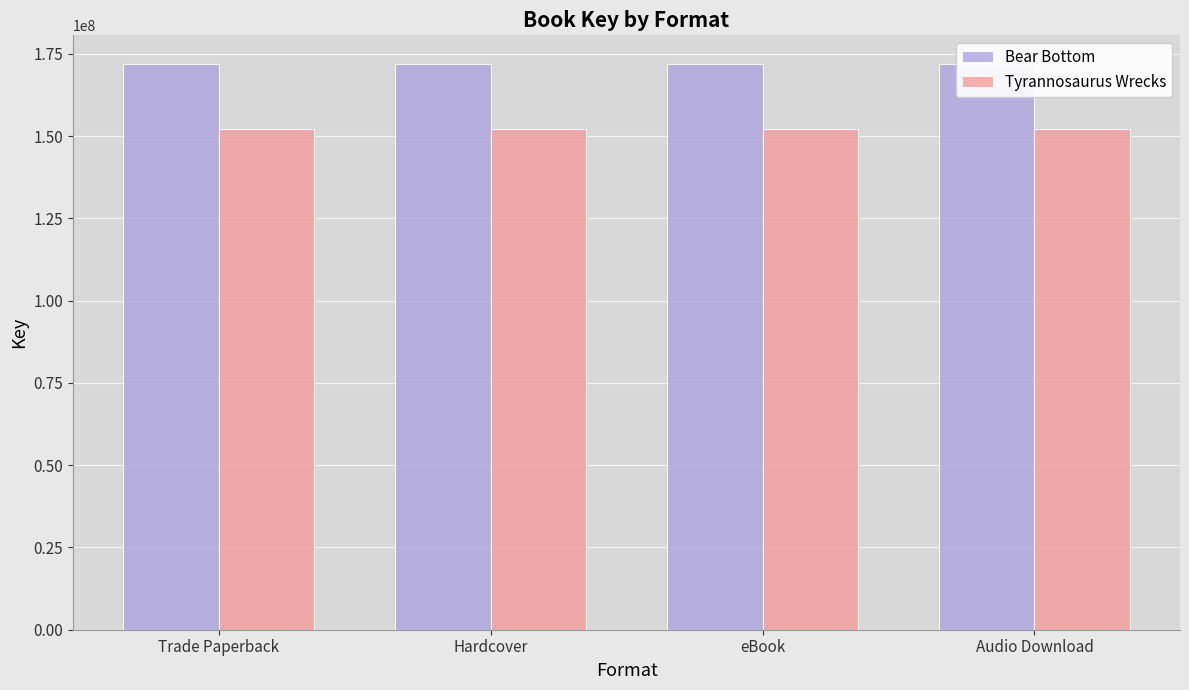

Reading left to right, transcribe all the data shown in this chart.

Bear Bottom: Trade Paperback=172045661	Hardcover=172045661	eBook=172045661	Audio Download=172045661
Tyrannosaurus Wrecks: Trade Paperback=152287961	Hardcover=152287961	eBook=152287961	Audio Download=152287961